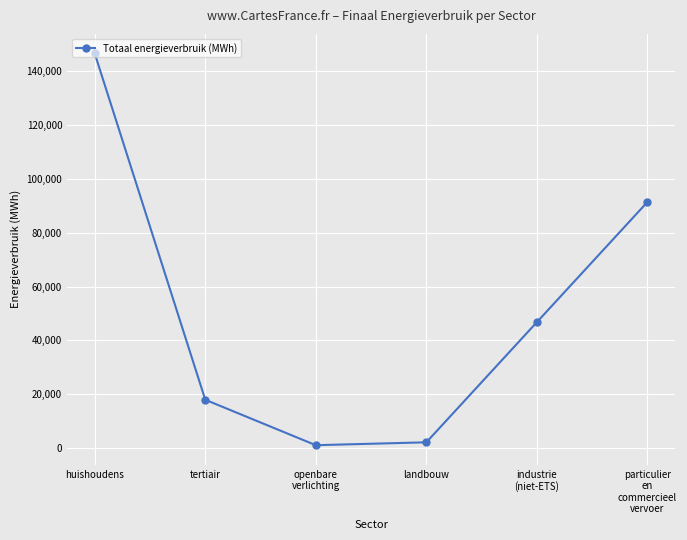

What is the approximate value at industrie
(niet-ETS)?

46763.5